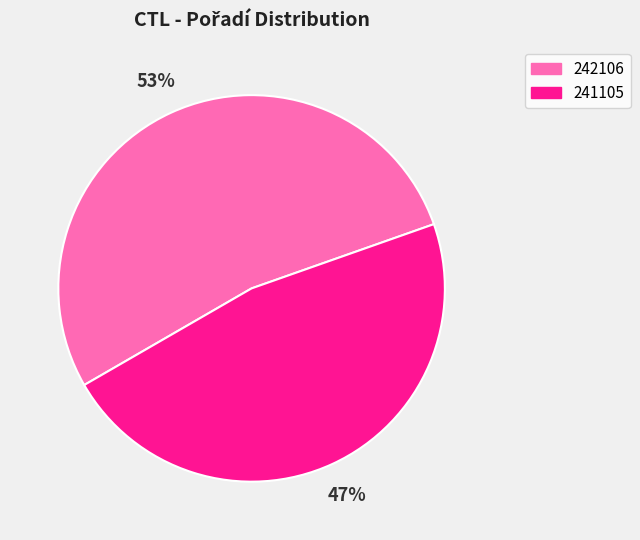

Rank the categories by value from lowest to highest.

241105, 242106